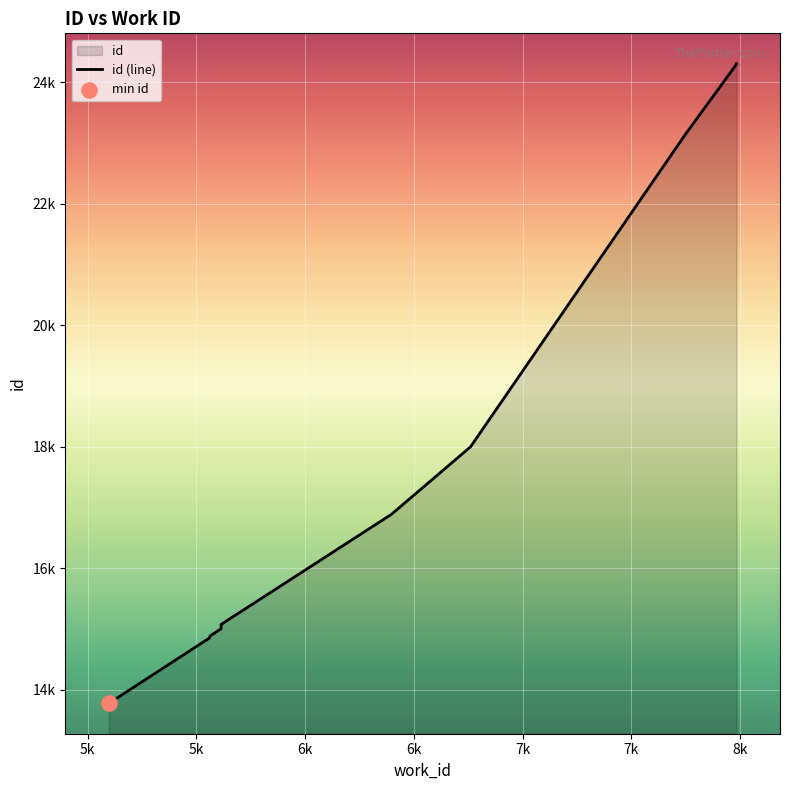

What is the change in value from 6k to 7k?

+2994